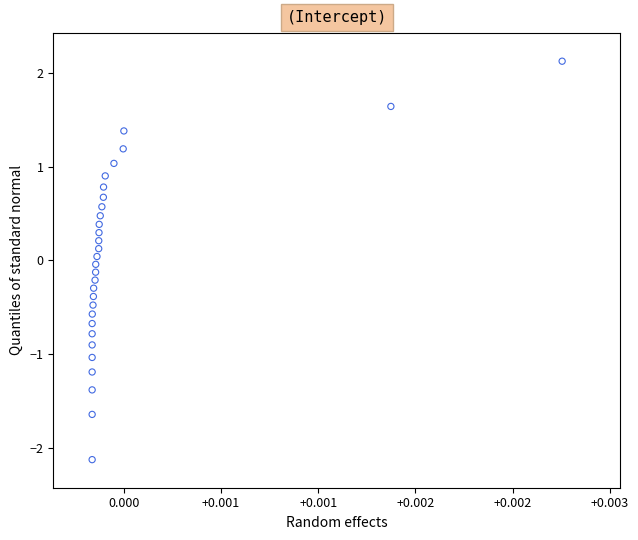

What is the range of Y values (max minus min)?

4.3